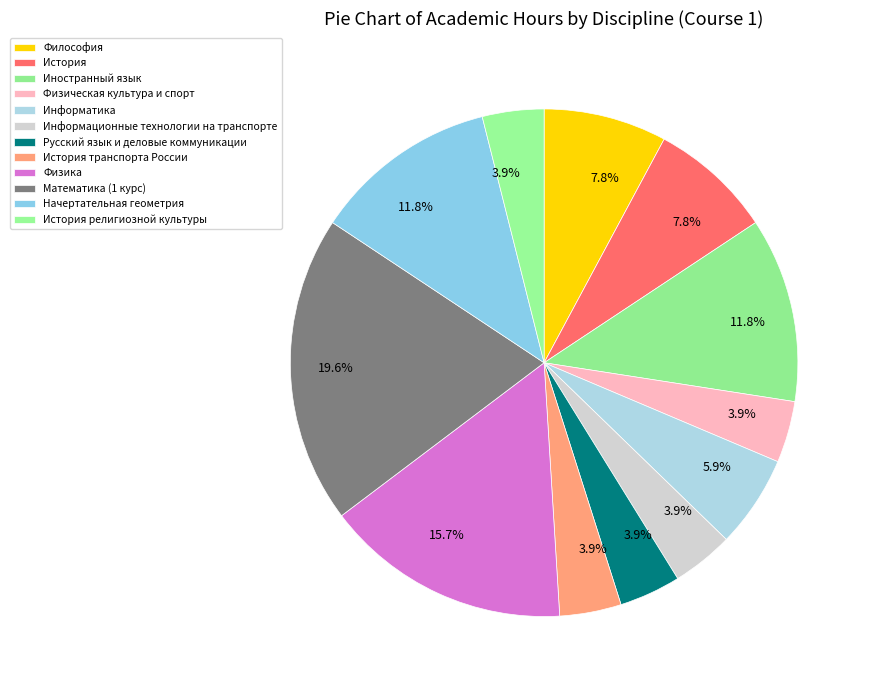

Rank the categories by value from highest to lowest.

Математика (1 курс), Физика, Иностранный язык, Начертательная геометрия, Философия, История, Информатика, Физическая культура и спорт, Информационные технологии на транспорте, Русский язык и деловые коммуникации, История транспорта России, История религиозной культуры